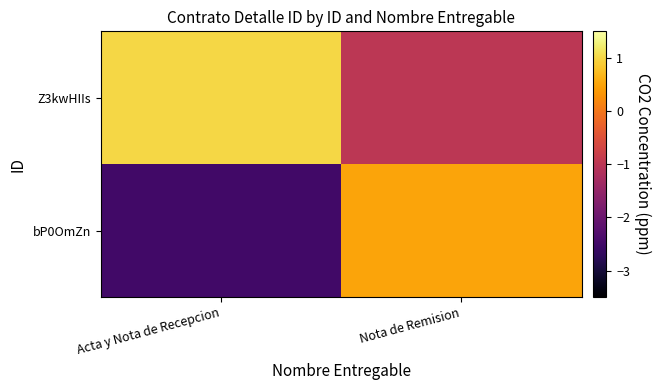

Between Acta y Nota de Recepcion and Nota de Remision, which series saw the biggest shift?

bP0OmZn